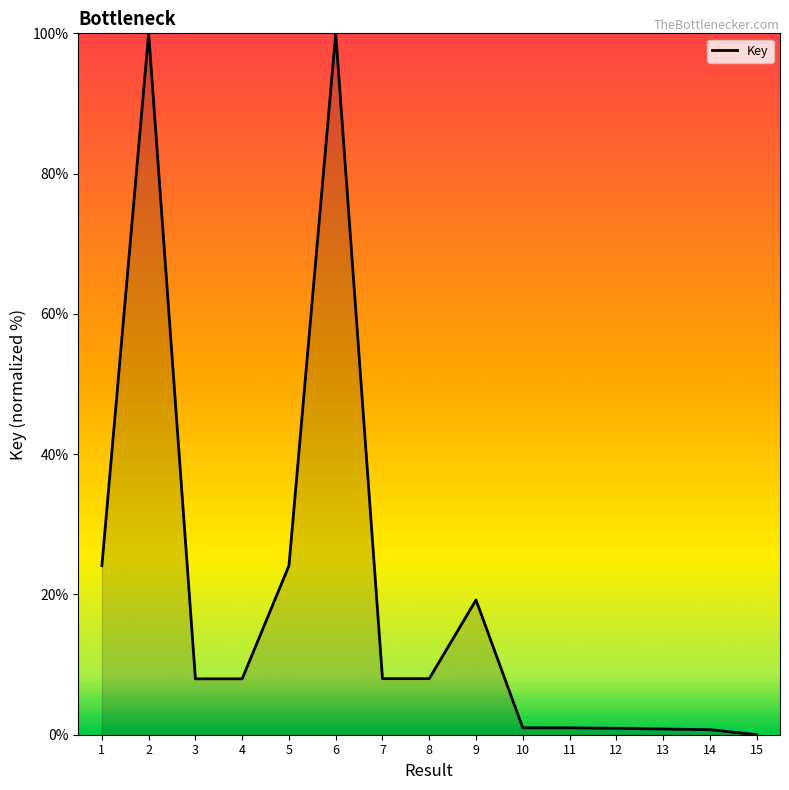

What is the maximum value shown in the chart?

100.0